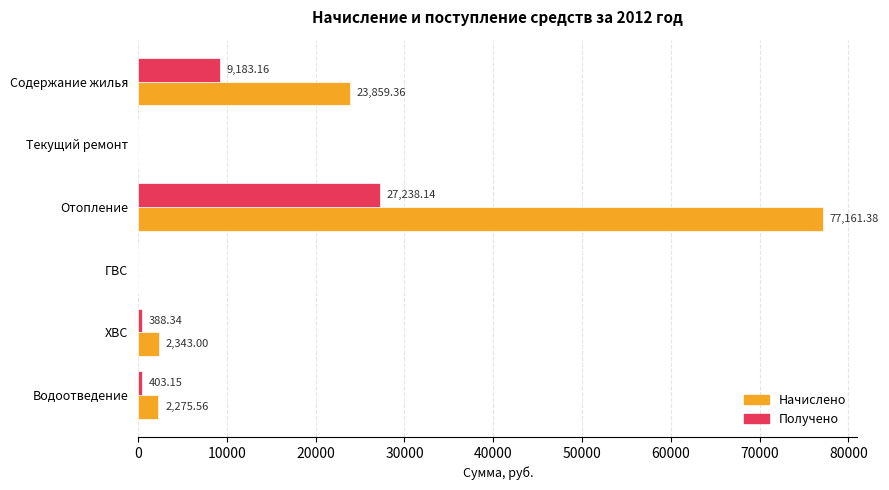

At which category is the sum across all series the highest?

Отопление